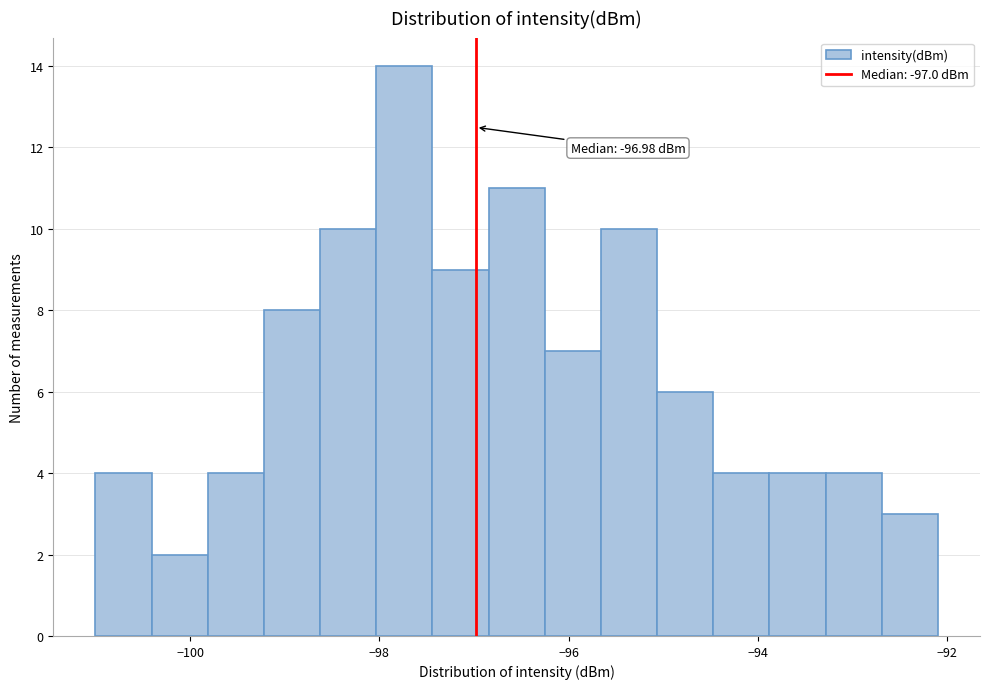

Around what value on the x-axis is the tallest bar? Give the approximate position of its centre, as read against the axis.

-97.8